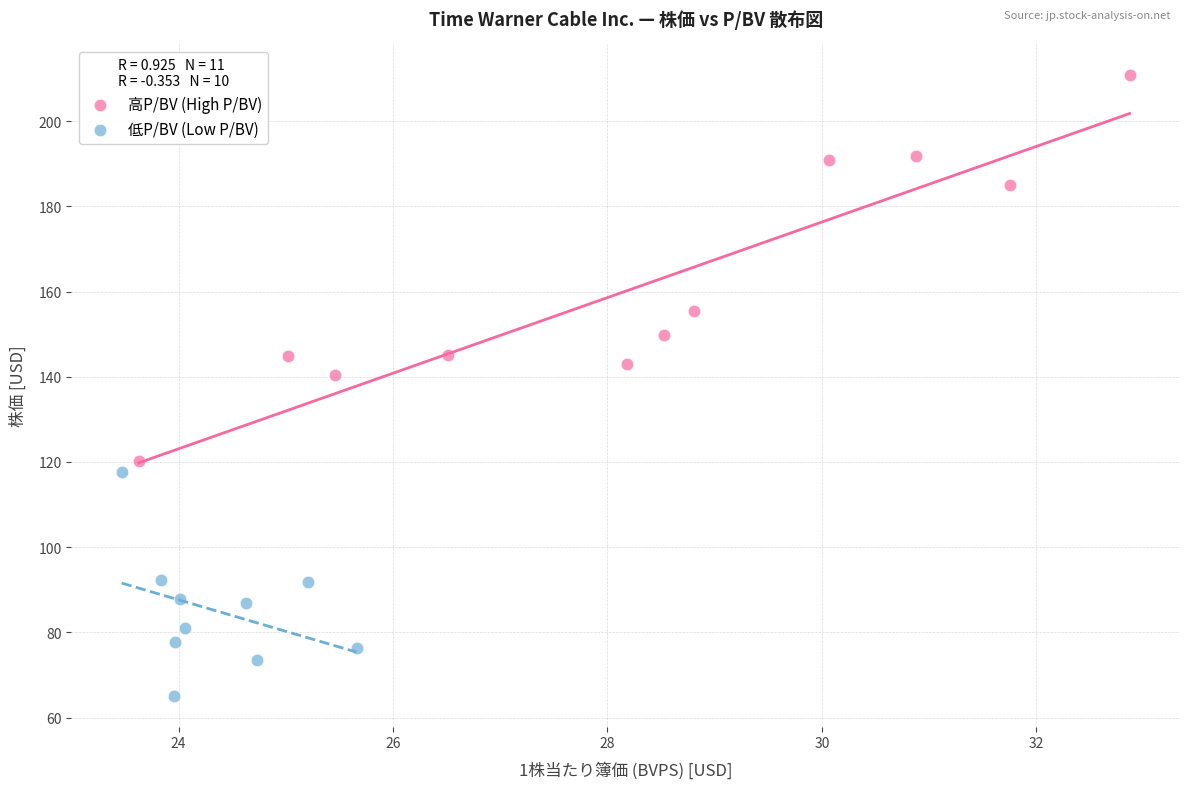

Which series has the widest spread of Y values?

高P/BV (High P/BV)